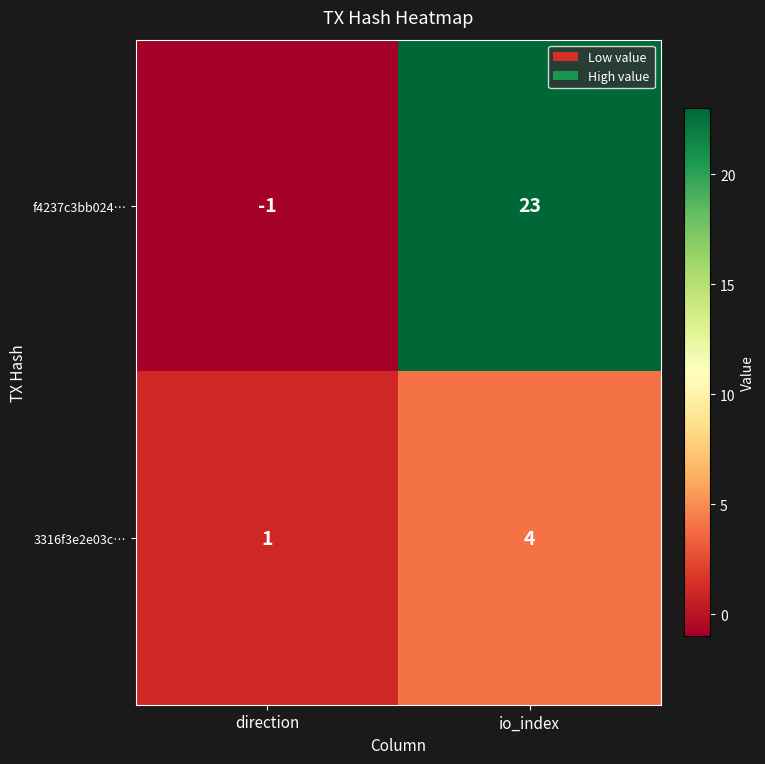

Count the number of data series in this chart.

2